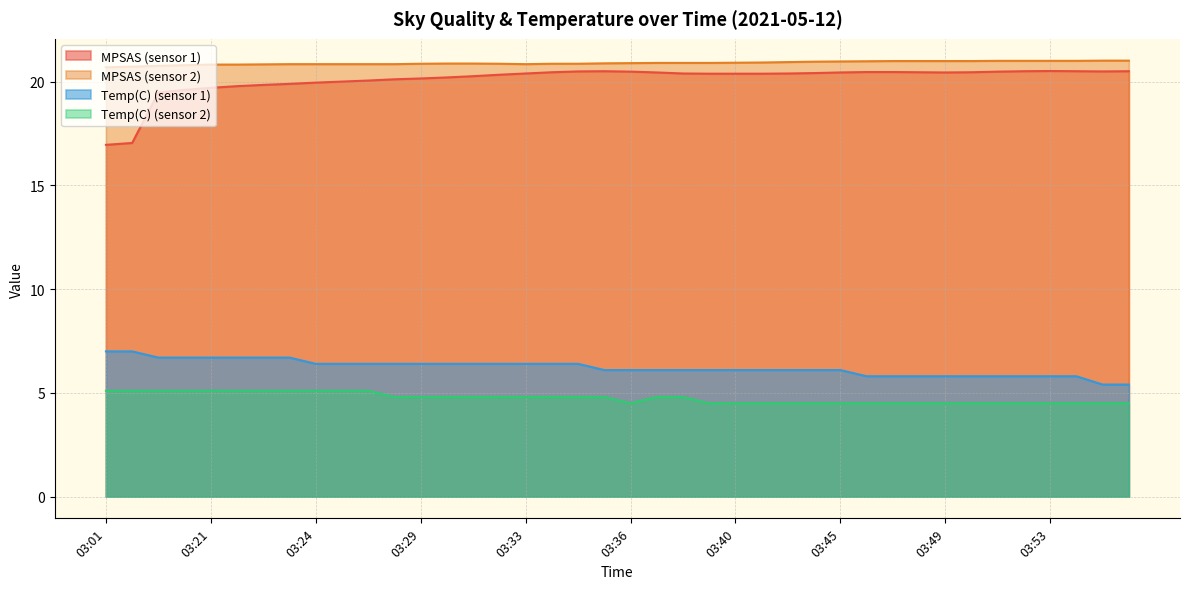

True or false: Temp(C) (sensor 1) and MPSAS (sensor 2) cross at least once.

False